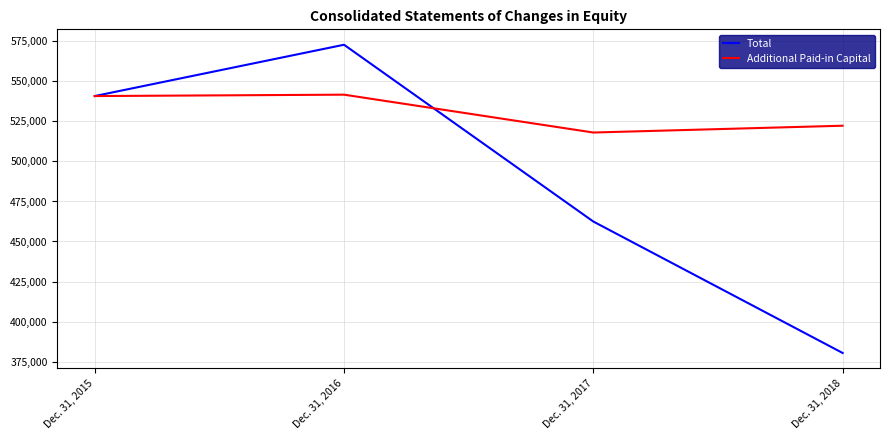

How many series are shown in this chart?

2